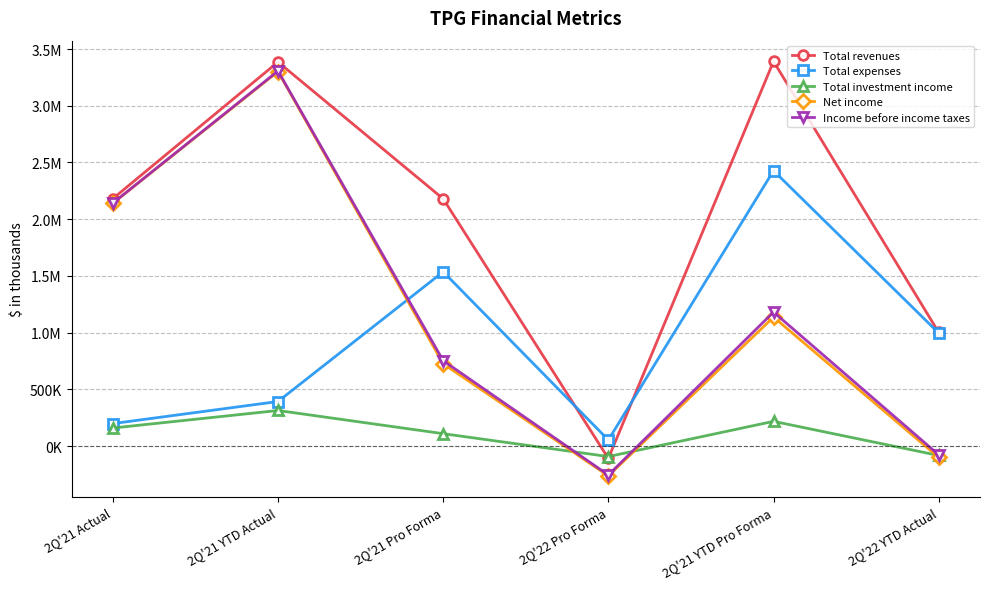

Reading left to right, list all the values displayed in this chart.

Total revenues: 2181063	3385796	2179879	-108282	3391002	1002428
Total expenses: 198720	393366	1536658	54170	2427706	996702
Total investment income: 159780	314135	109817	-91947	218477	-82317
Net income: 2140442	3301756	726005	-262497	1137572	-99693
Income before income taxes: 2142123	3306565	753038	-254399	1181773	-76591